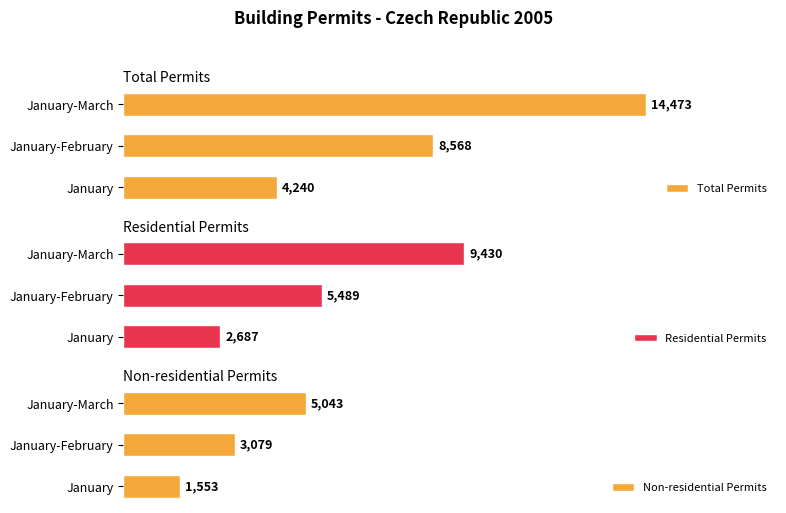

The Residential Permits series shows 9430 at January-March. True or false?

True